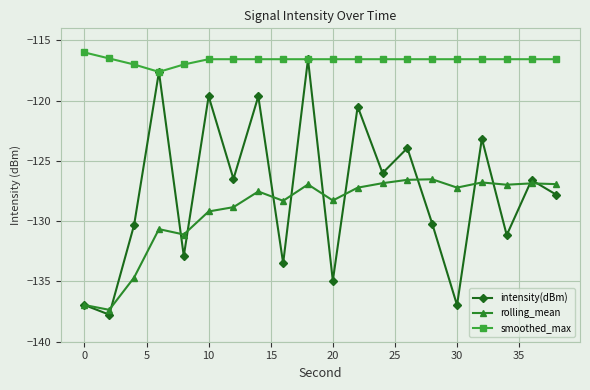

True or false: smoothed_max and rolling_mean intersect in this chart.

False